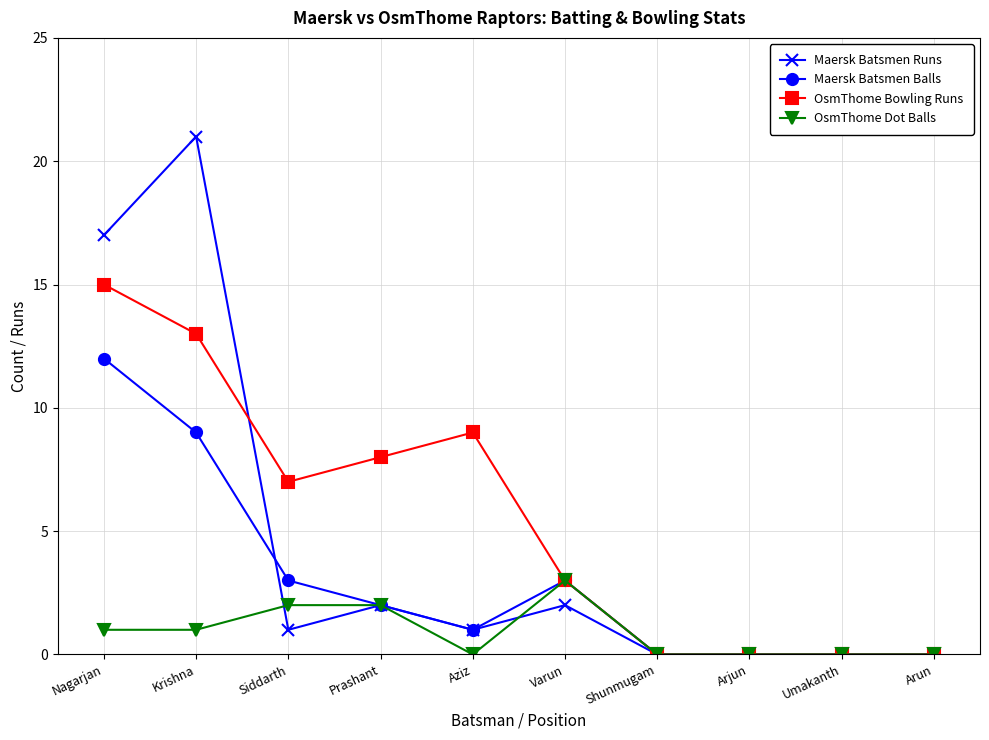

What is the difference between the maximum and minimum values in the OsmThome Bowling Runs series?

15